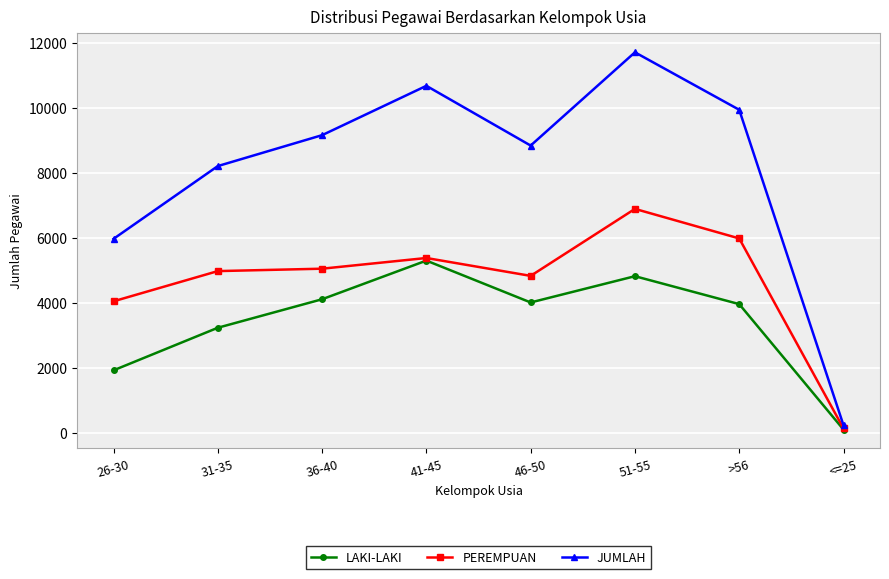

What are all the series names shown in the legend?

LAKI-LAKI, PEREMPUAN, JUMLAH